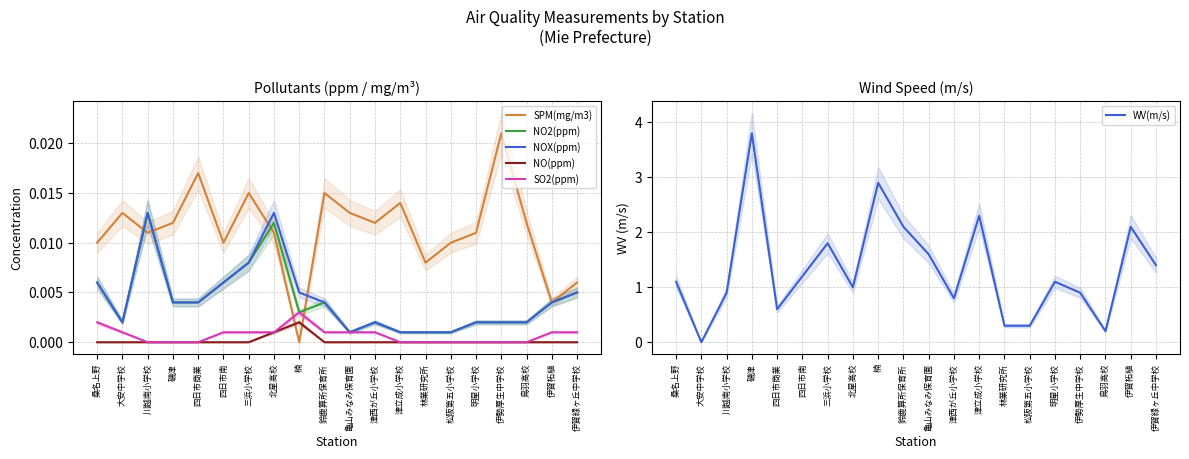

Where is NO(ppm) nearest to the value 0?

桑名上野